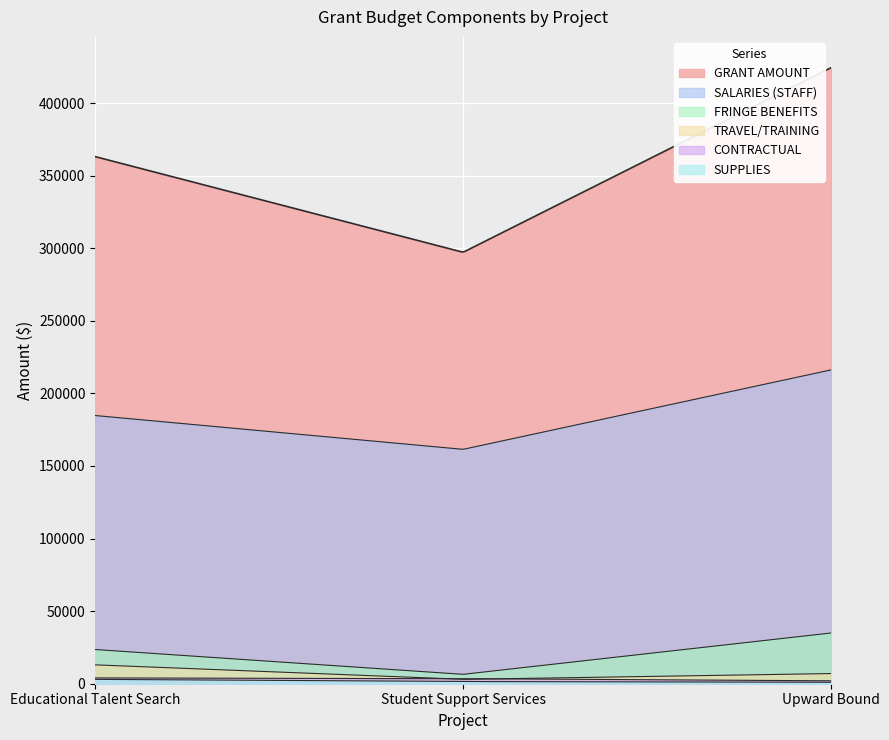

Reading left to right, list all the values displayed in this chart.

GRANT AMOUNT: 363096	297205	424362
SALARIES (STAFF): 184752	161460	216187
FRINGE BENEFITS: 23558	6463	34943
TRAVEL/TRAINING: 13000	3000	7000
CONTRACTUAL: 4000	3500	2000
SUPPLIES: 3000	1500	1000